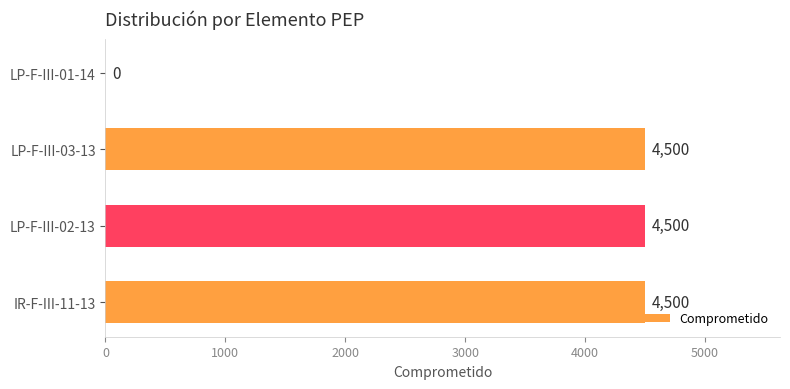

Reading bottom to top, transcribe all the data shown in this chart.

IR-F-III-11-13=4500	LP-F-III-02-13=4500	LP-F-III-03-13=4500	LP-F-III-01-14=0